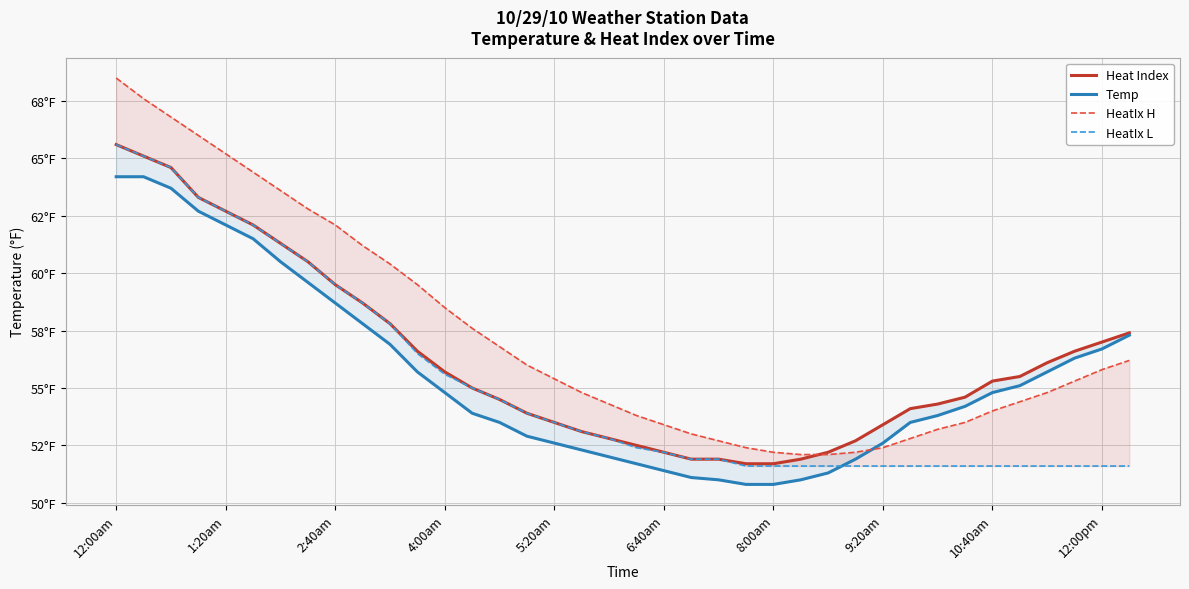

Reading left to right, list all the values displayed in this chart.

Heat Index: 65.6	65.1	64.6	63.3	62.7	62.1	61.3	60.5	59.5	58.7	57.8	56.6	55.7	55.0	54.5	53.9	53.5	53.1	52.8	52.5	52.2	51.9	51.9	51.7	51.7	51.9	52.2	52.7	53.4	54.1	54.3	54.6	55.3	55.5	56.1	56.6	57.0	57.4
Temp: 64.2	64.2	63.7	62.7	62.1	61.5	60.5	59.6	58.7	57.8	56.9	55.7	54.8	53.9	53.5	52.9	52.6	52.3	52.0	51.7	51.4	51.1	51.0	50.8	50.8	51.0	51.3	51.9	52.6	53.5	53.8	54.2	54.8	55.1	55.7	56.3	56.7	57.3
HeatIx H: 68.5	67.6	66.8	66.0	65.2	64.4	63.6	62.8	62.1	61.2	60.4	59.5	58.5	57.6	56.8	56.0	55.4	54.8	54.3	53.8	53.4	53.0	52.7	52.4	52.2	52.1	52.1	52.2	52.4	52.8	53.2	53.5	54.0	54.4	54.8	55.3	55.8	56.2
HeatIx L: 65.6	65.1	64.6	63.3	62.7	62.1	61.3	60.5	59.5	58.7	57.8	56.5	55.6	55.0	54.5	53.9	53.5	53.1	52.8	52.4	52.2	51.9	51.9	51.6	51.6	51.6	51.6	51.6	51.6	51.6	51.6	51.6	51.6	51.6	51.6	51.6	51.6	51.6